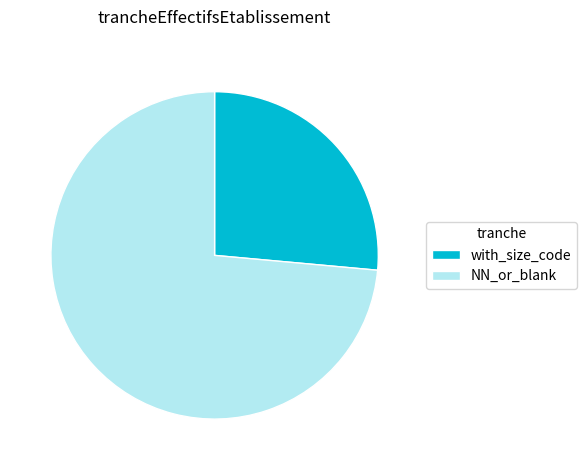

Count the number of slices in the pie.

2